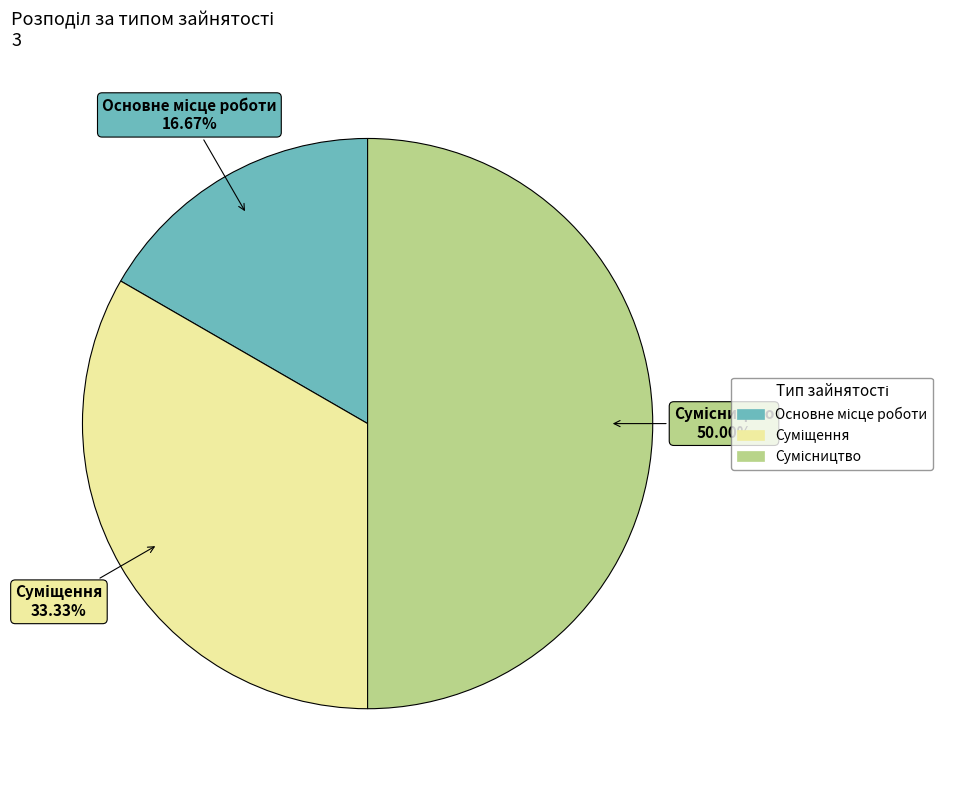

What percentage is the Основне місце роботи slice, to the nearest percent?

17%